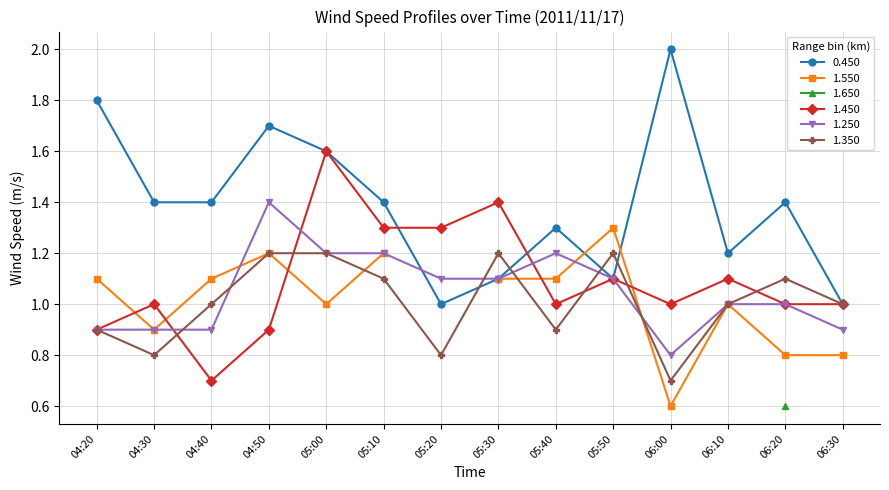

At which category does 1.450 reach its first local peak?

04:30